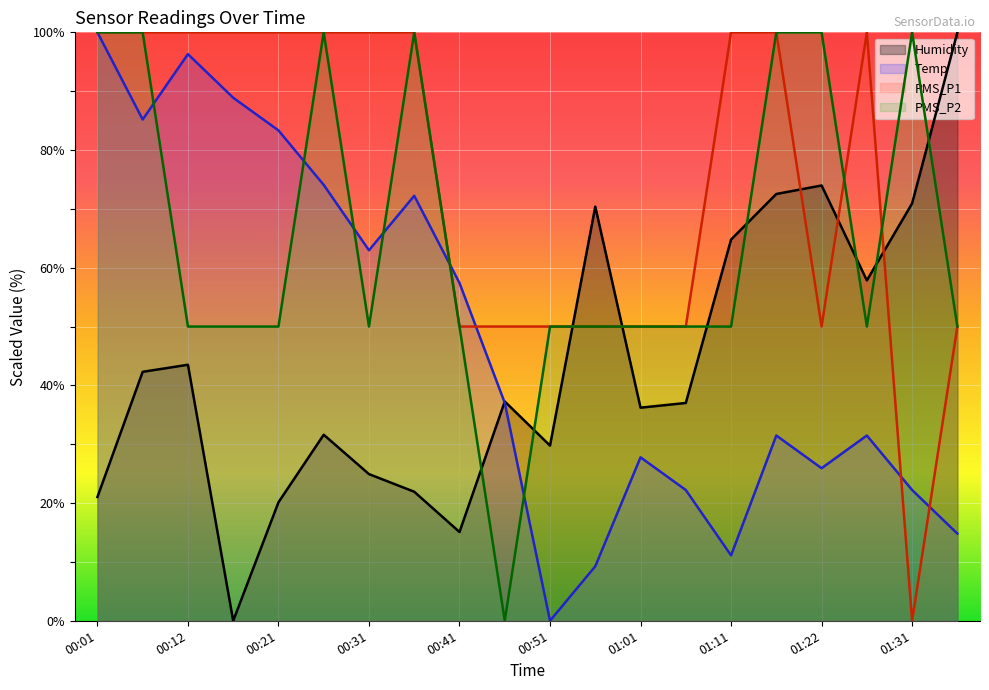

Rank the series at 00:46 from highest to lowest value.

PMS_P1, Humidity, Temp, PMS_P2